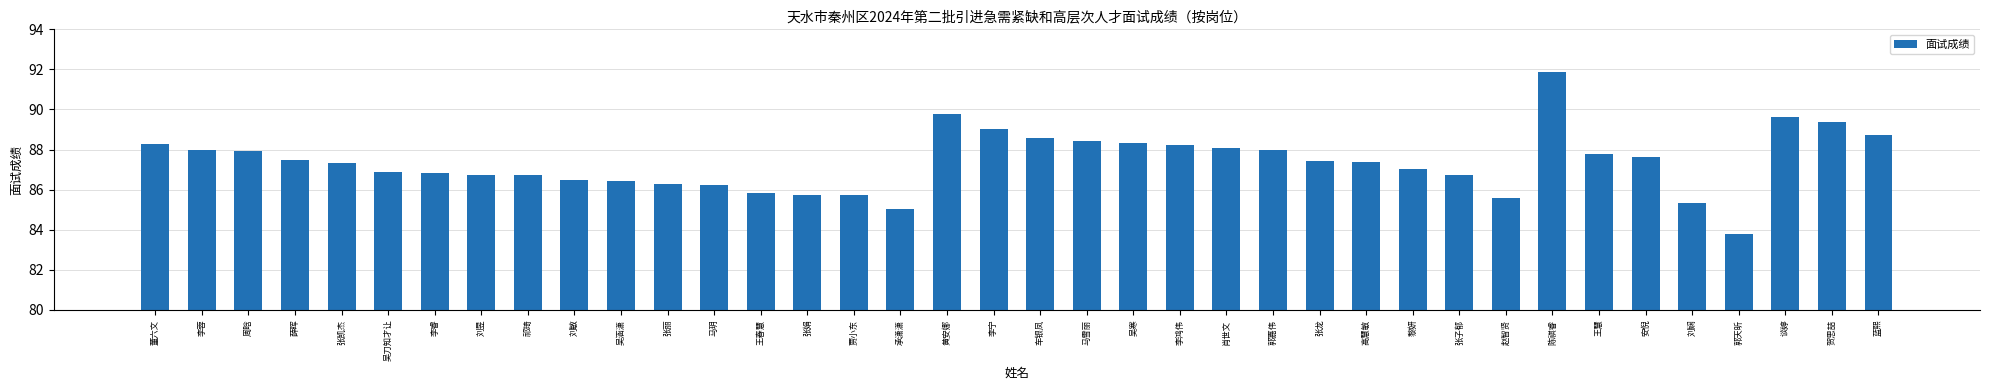

Read the value at 赵智贤.

85.6